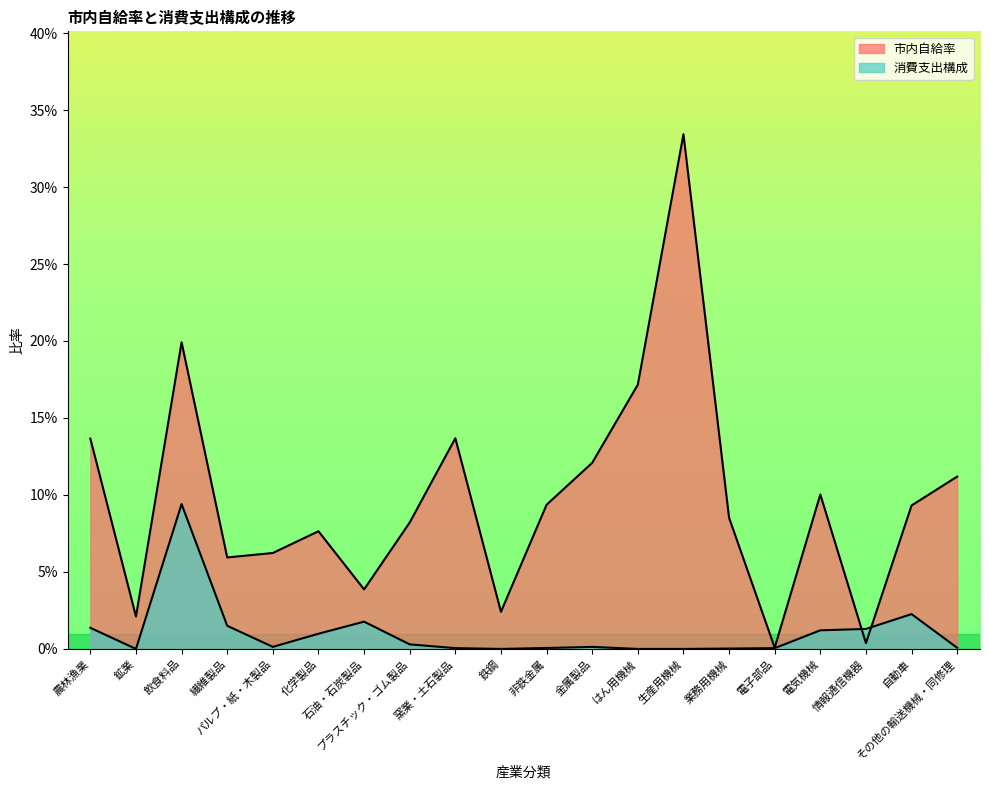

At how many categories does at least one series exceed 0?

20